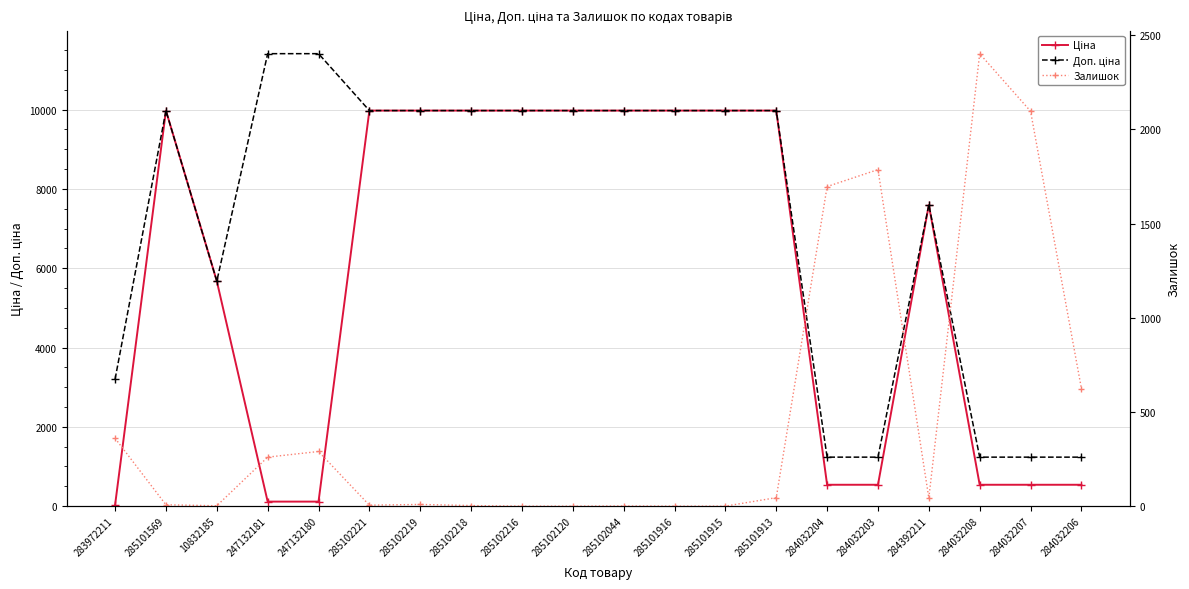

What is the approximate value of Залишок at 284392211?

43.0